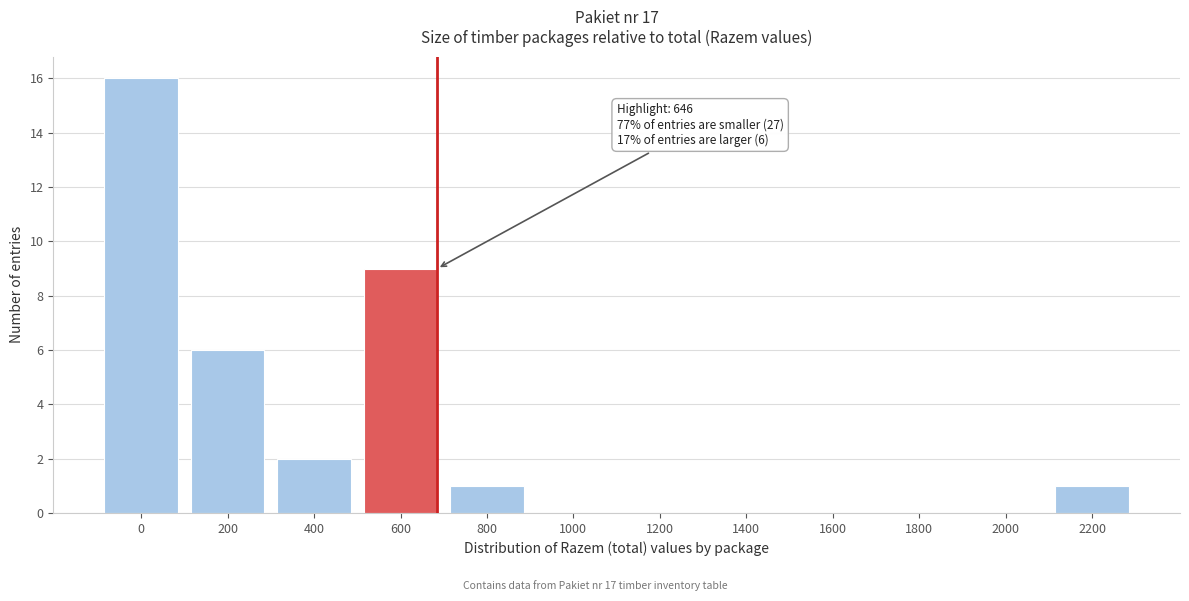

Reading left to right, extract all data points from this chart.

0=16	200=6	400=2	600=9	800=1	1000=0	1200=0	1400=0	1600=0	1800=0	2000=0	2200=1